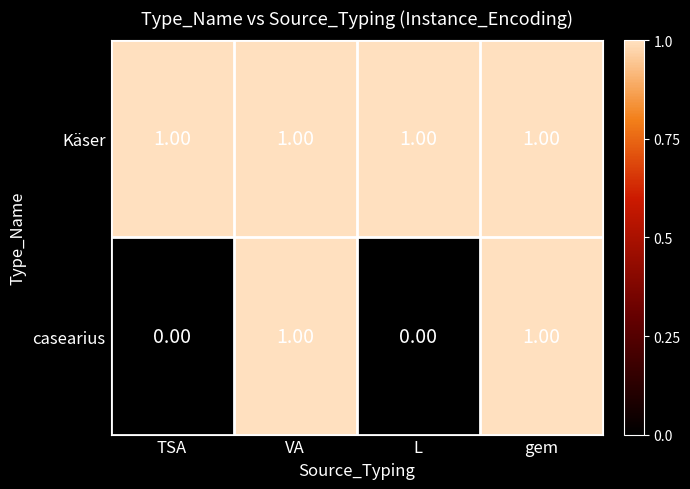

What is the spread (max minus min) of values at TSA?

1